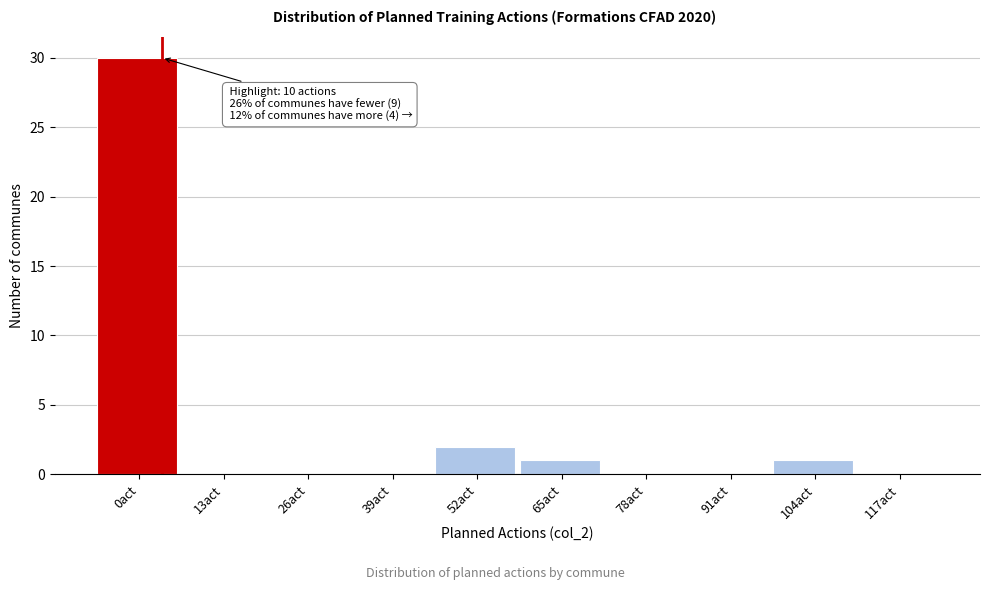

At which category does the chart reach its peak across all series?

0act